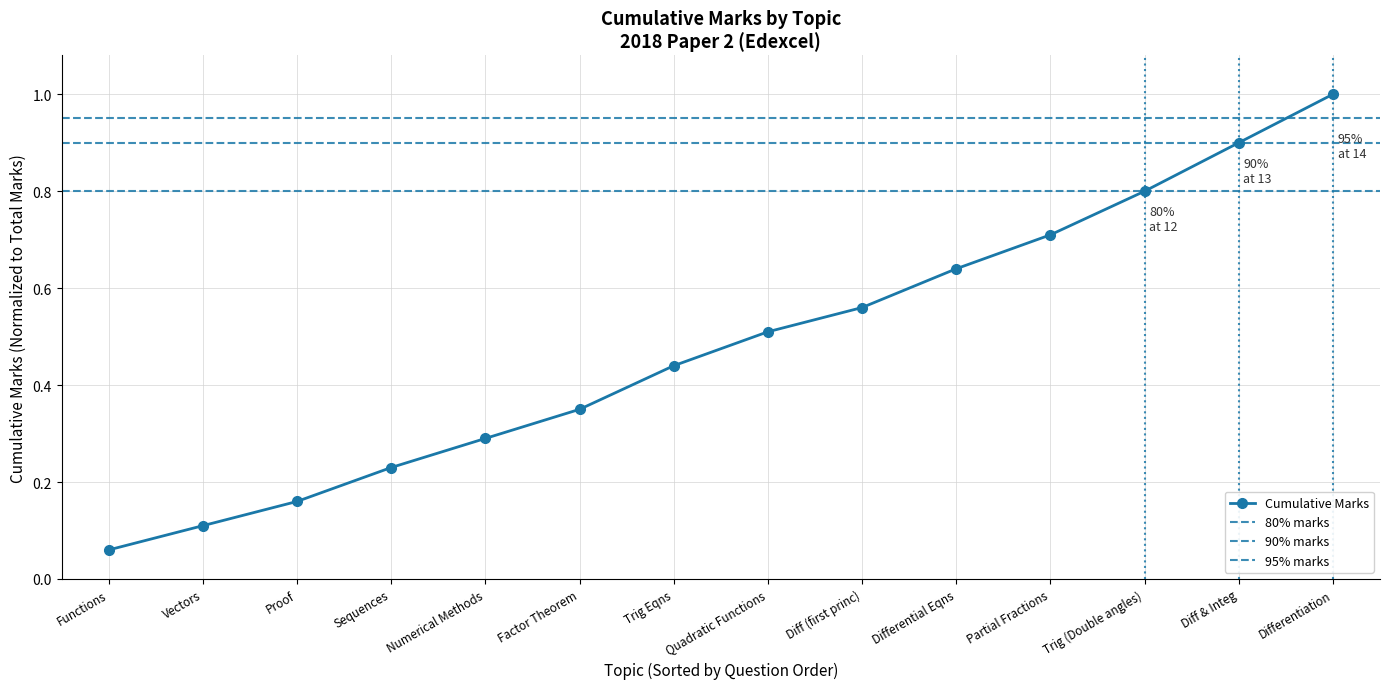

What is the change in value from Differential Eqns to Partial Fractions?

+0.1